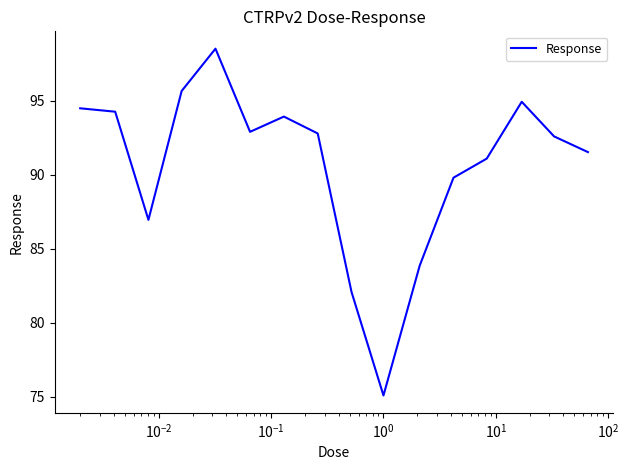

What is the minimum value shown in the chart?

75.1